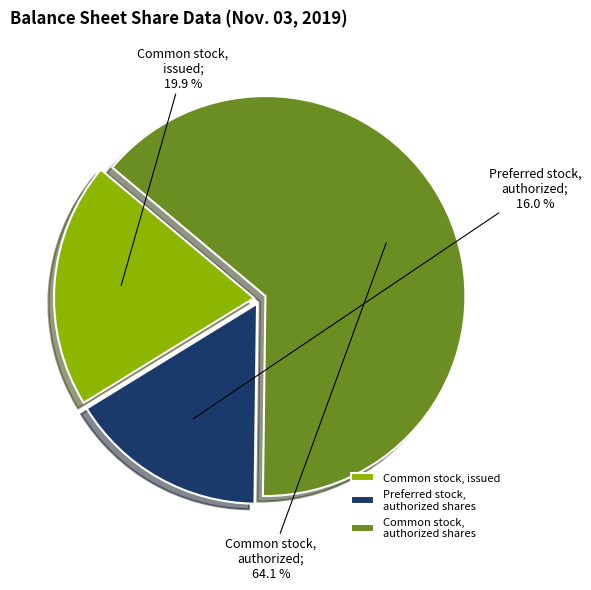

To the nearest percent, what is the average slice percentage?

33%